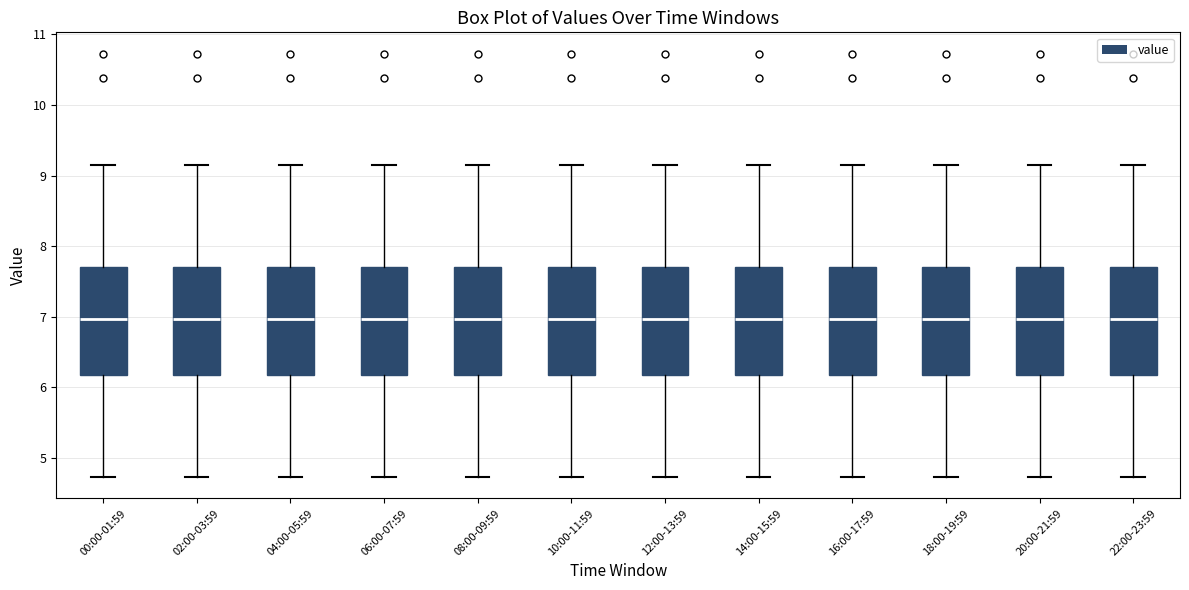

Reading left to right, read every box against the y-axis: the position of its median line, the range the box covers, and the ends of its whiskers. The values are not printed on the chart, so give them approximately, as read against the axis.

00:00-01:59: median 7.0, box 6.2 to 7.7, whiskers 4.7 to 9.2
02:00-03:59: median 7.0, box 6.2 to 7.7, whiskers 4.7 to 9.2
04:00-05:59: median 7.0, box 6.2 to 7.7, whiskers 4.7 to 9.2
06:00-07:59: median 7.0, box 6.2 to 7.7, whiskers 4.7 to 9.2
08:00-09:59: median 7.0, box 6.2 to 7.7, whiskers 4.7 to 9.2
10:00-11:59: median 7.0, box 6.2 to 7.7, whiskers 4.7 to 9.2
12:00-13:59: median 7.0, box 6.2 to 7.7, whiskers 4.7 to 9.2
14:00-15:59: median 7.0, box 6.2 to 7.7, whiskers 4.7 to 9.2
16:00-17:59: median 7.0, box 6.2 to 7.7, whiskers 4.7 to 9.2
18:00-19:59: median 7.0, box 6.2 to 7.7, whiskers 4.7 to 9.2
20:00-21:59: median 7.0, box 6.2 to 7.7, whiskers 4.7 to 9.2
22:00-23:59: median 7.0, box 6.2 to 7.7, whiskers 4.7 to 9.2